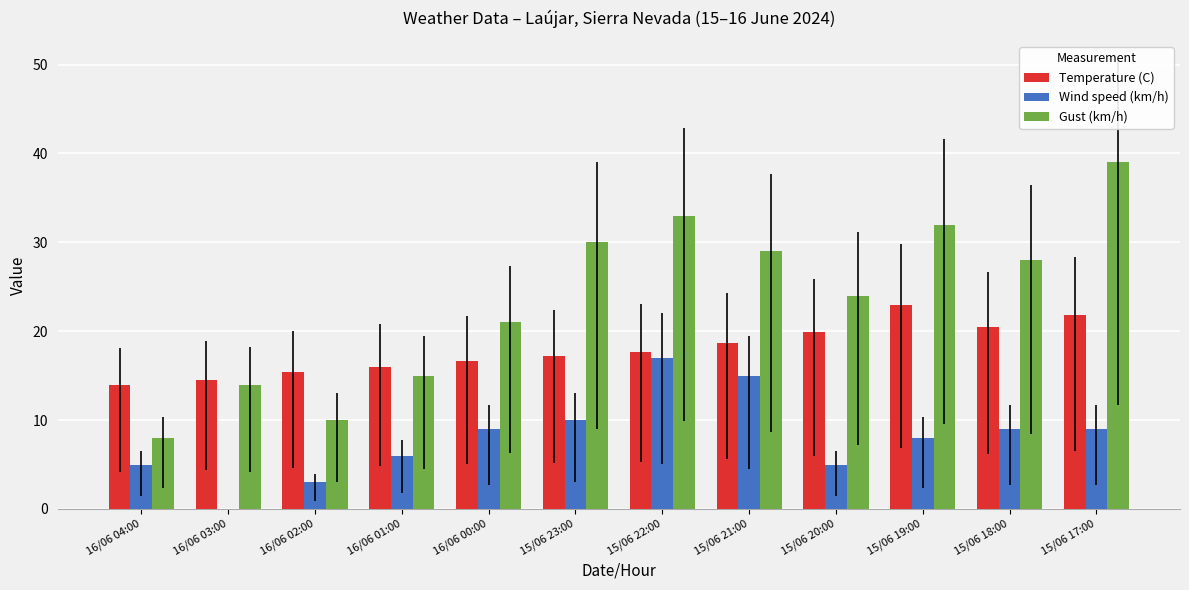

Which series has the largest total across all categories?

Gust (km/h)